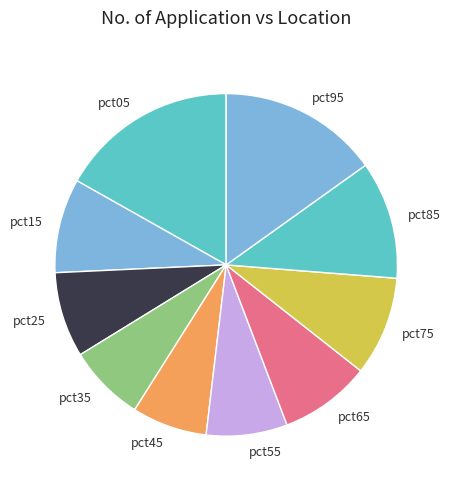

Does any single category account for the majority?

No